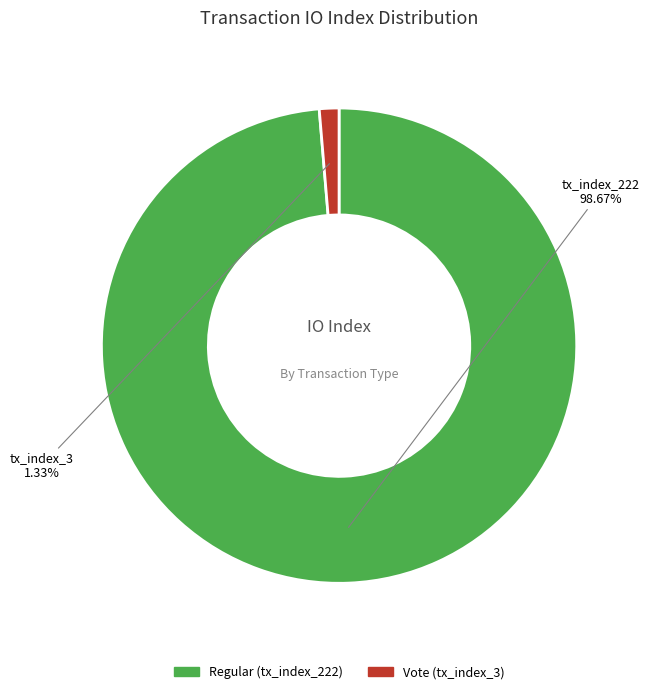

Which category accounts for the majority?

tx_index_222